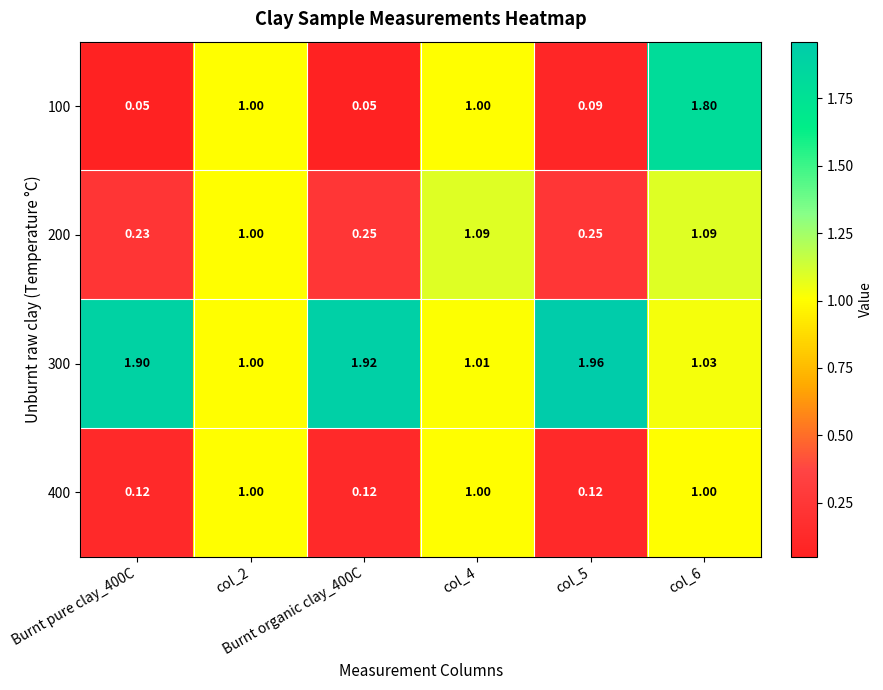

How many data points in 300 are above 1?

5